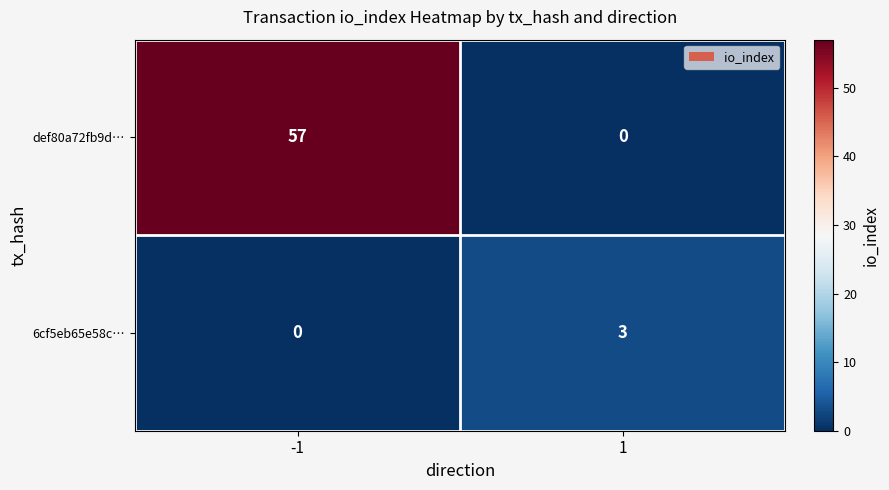

What is the maximum value shown in the chart?

57